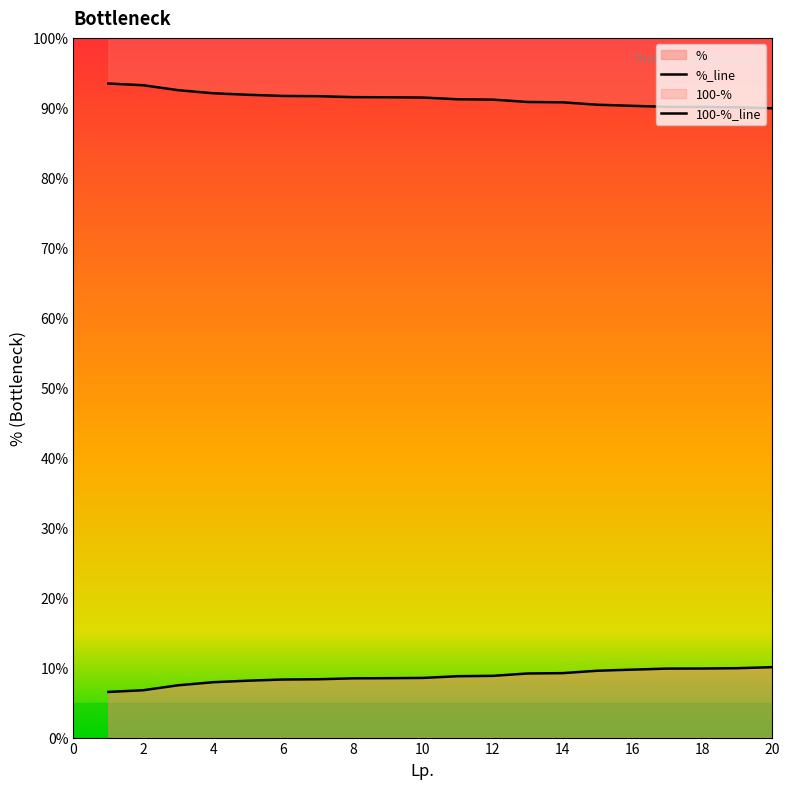

True or false: the data shows 8.3 at 7.

True